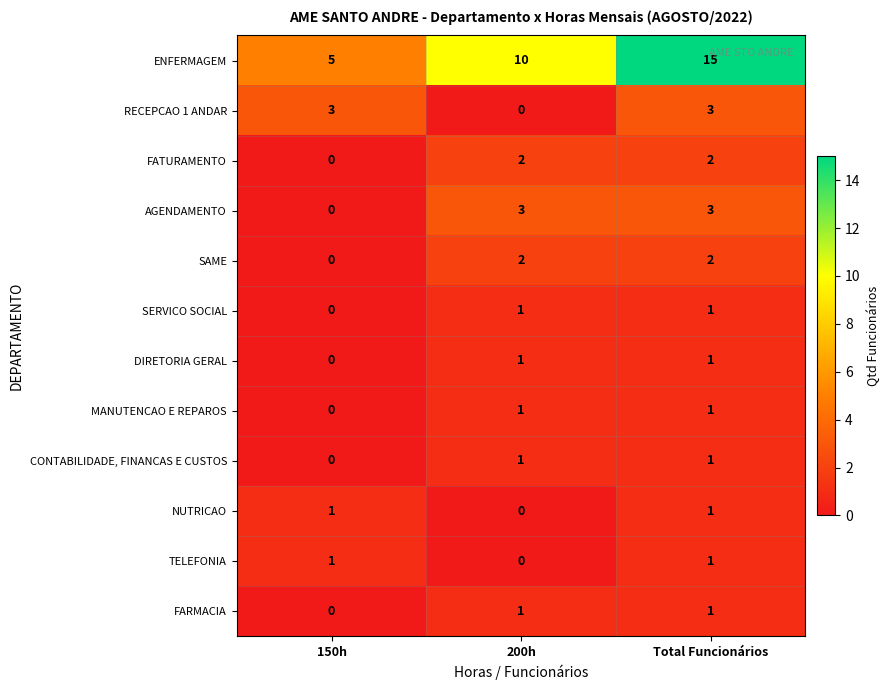

What is the difference between the highest and lowest values at 150h?

5